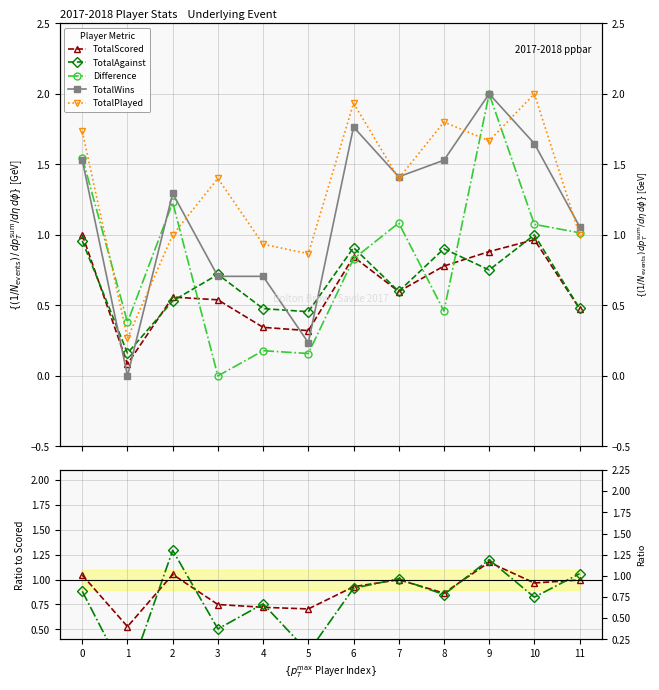

Which series has the widest spread of values?

Difference